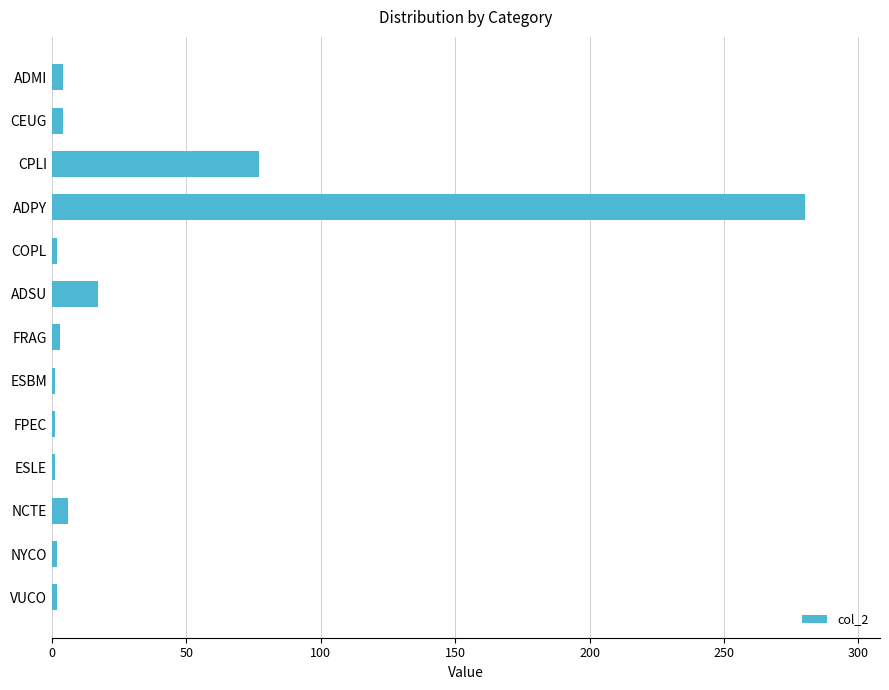

At which category does the chart reach its peak across all series?

ADPY